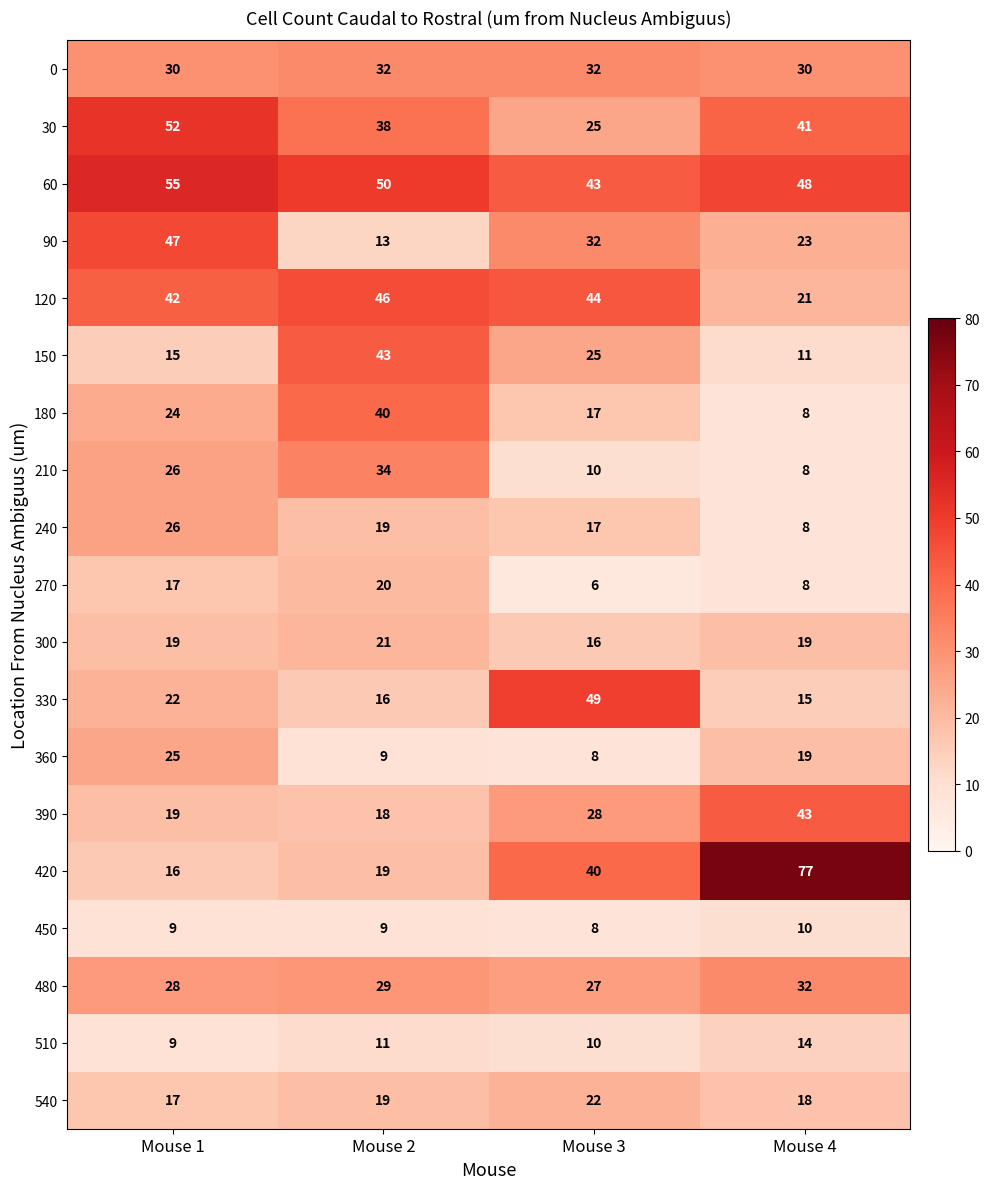

At how many categories does at least one series exceed 13?

4